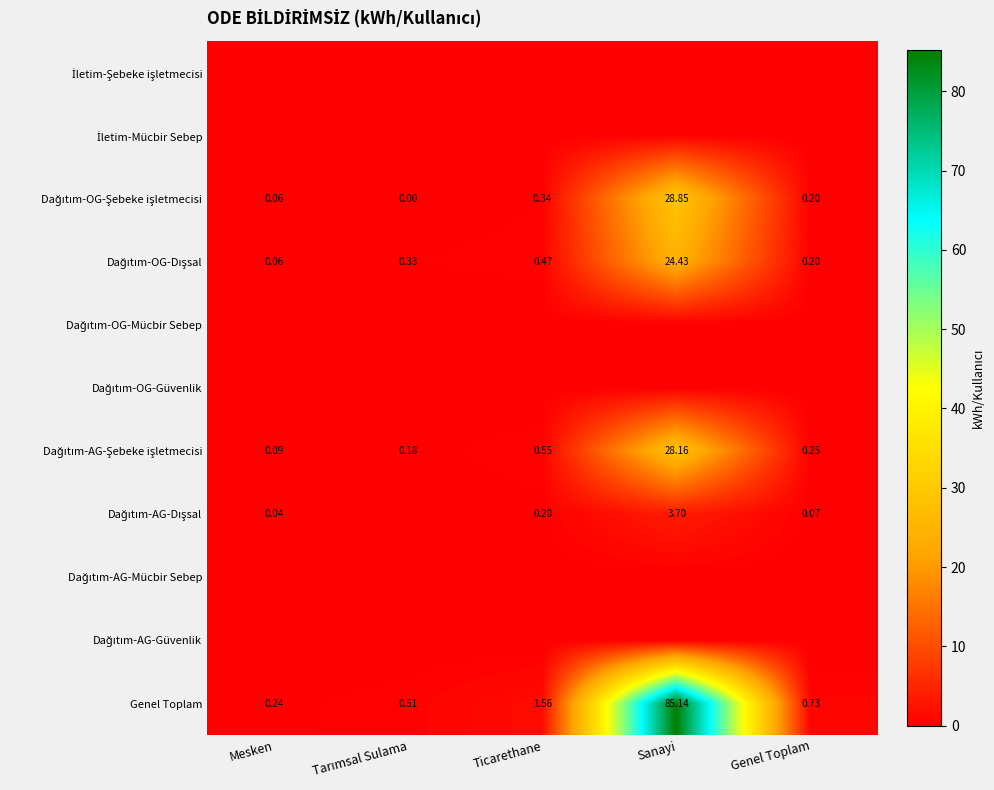

Where is Dağıtım-AG-Güvenlik nearest to the value 0?

Mesken